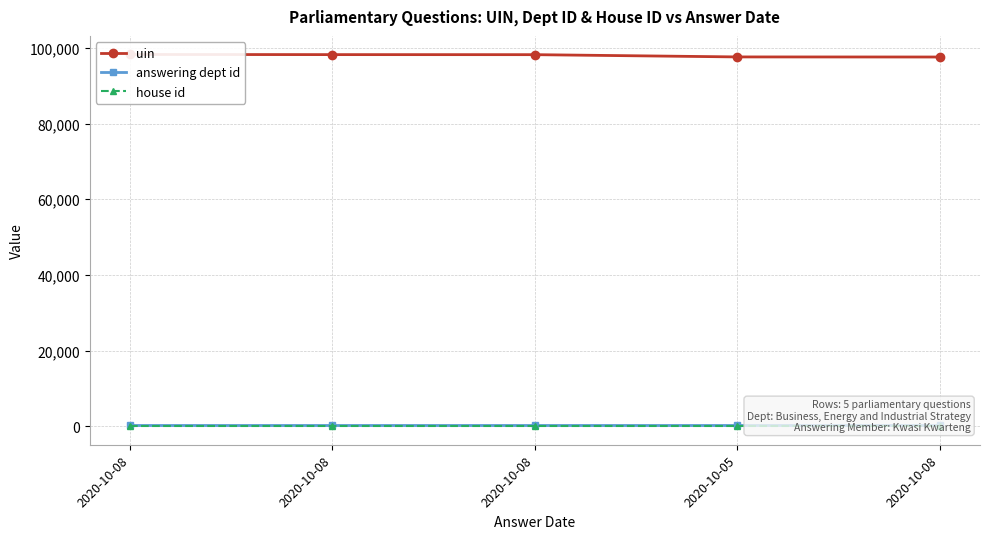

Which series has the largest total across all categories?

uin